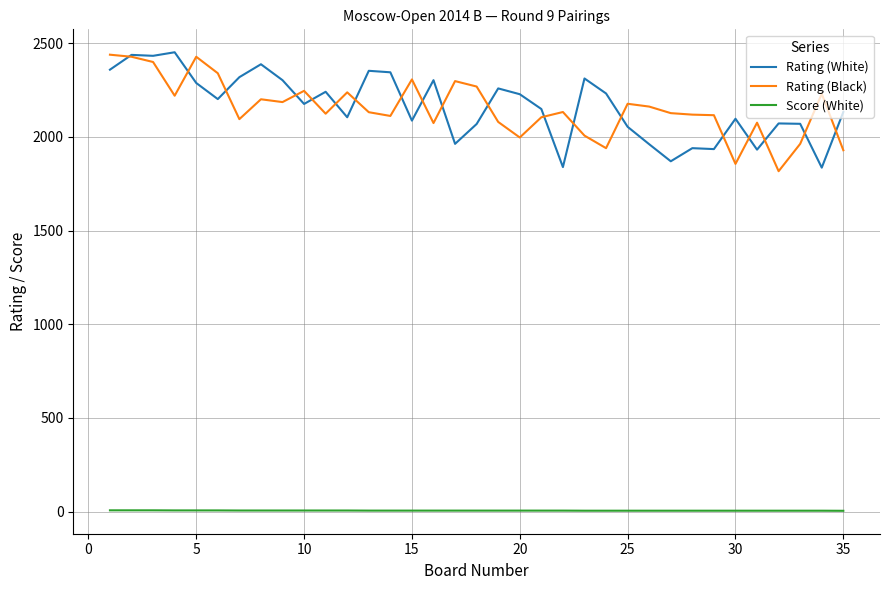

True or false: Score (White) and Rating (Black) intersect in this chart.

False